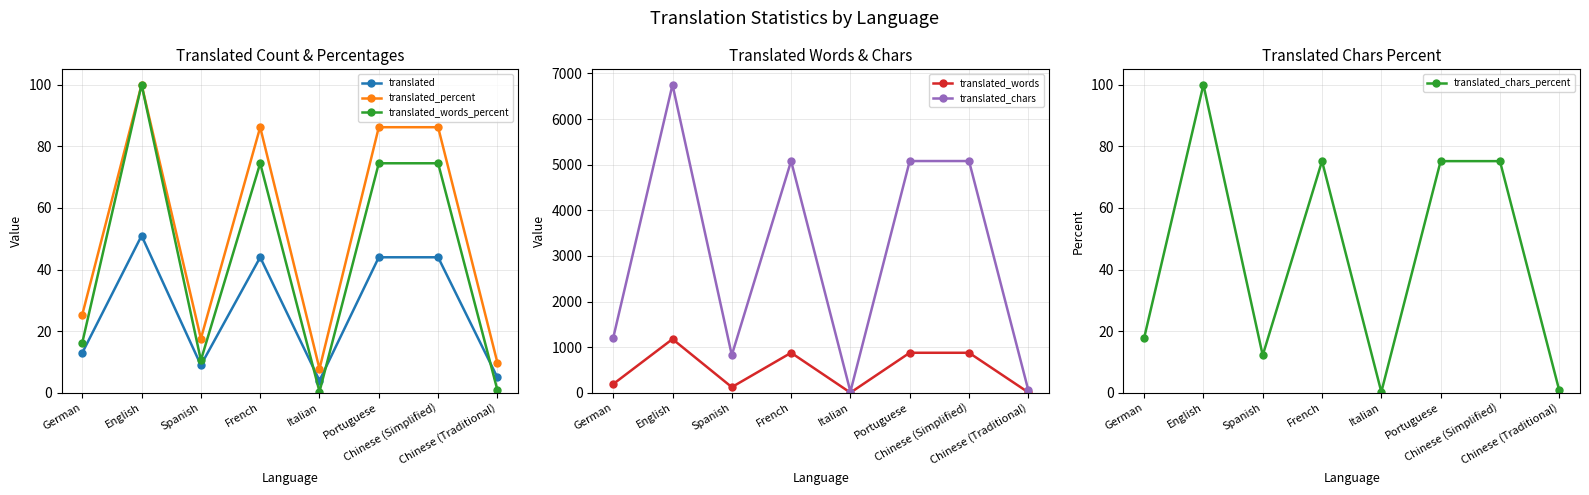

Where is translated_percent nearest to the value 53?

German